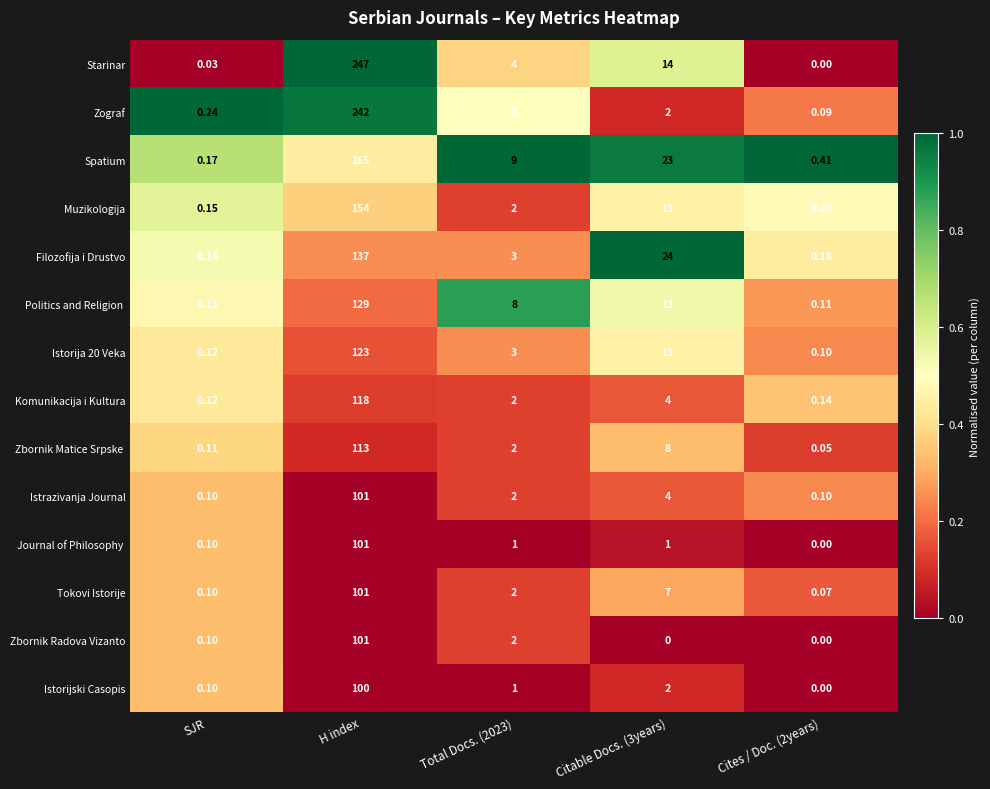

At how many categories does at least one series exceed 0?

5